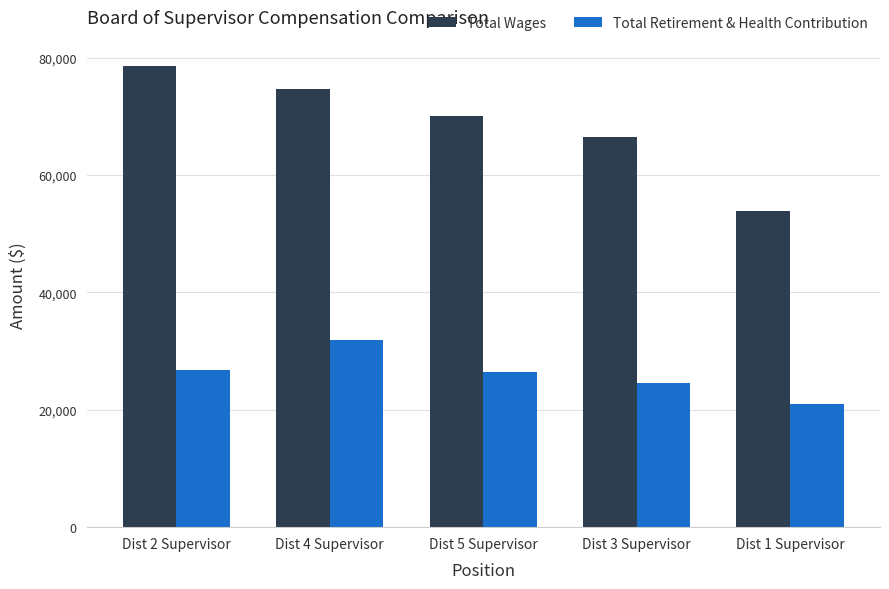

At which label does Total Retirement & Health Contribution first exceed 26436?

Dist 2 Supervisor